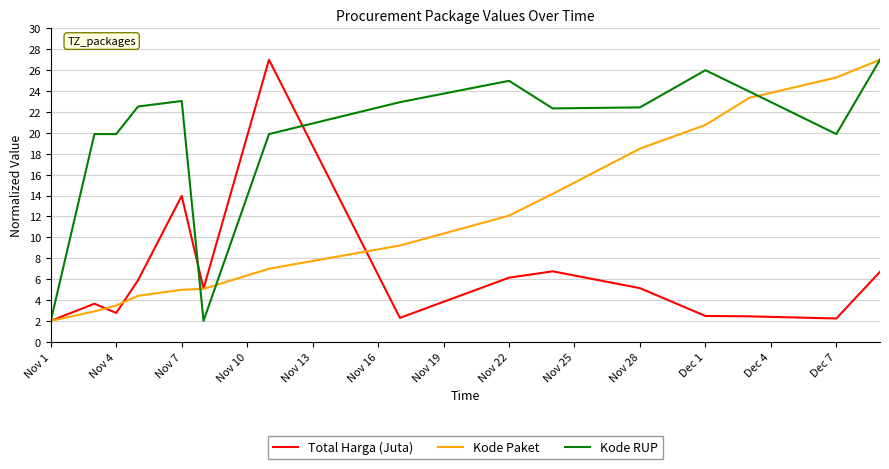

List the series in order of their overall mean, highest first.

Kode RUP, Kode Paket, Total Harga (Juta)